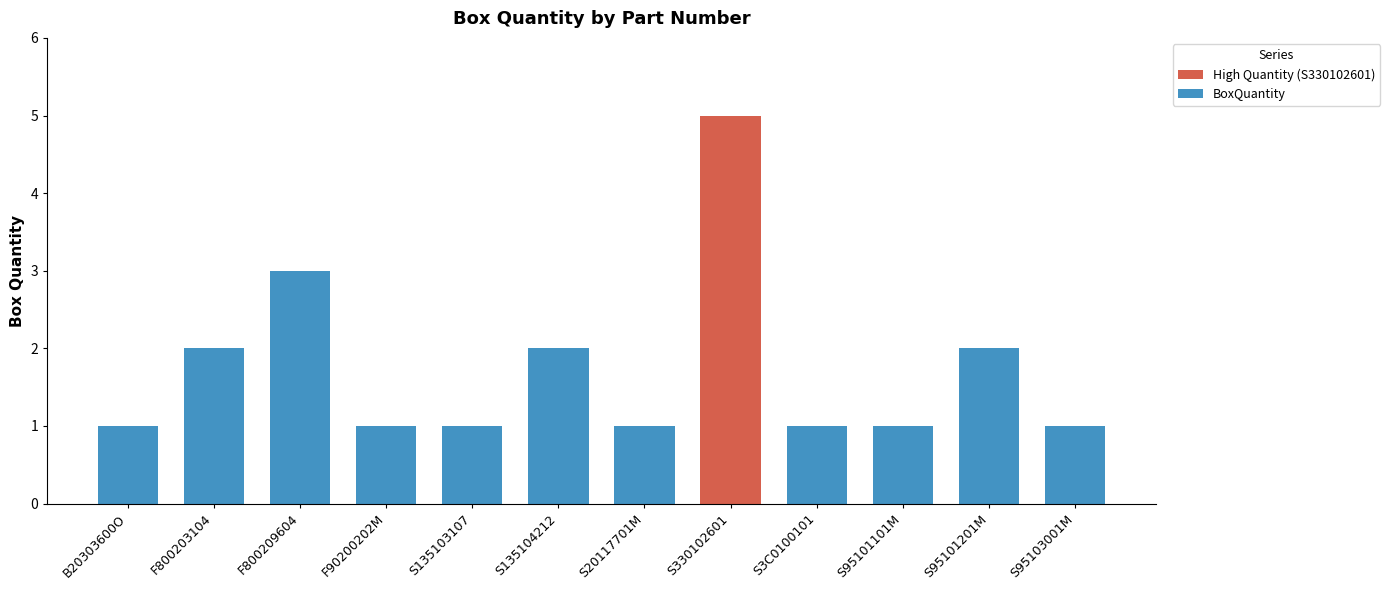

What is the label of the 5th bar from the right?

S330102601